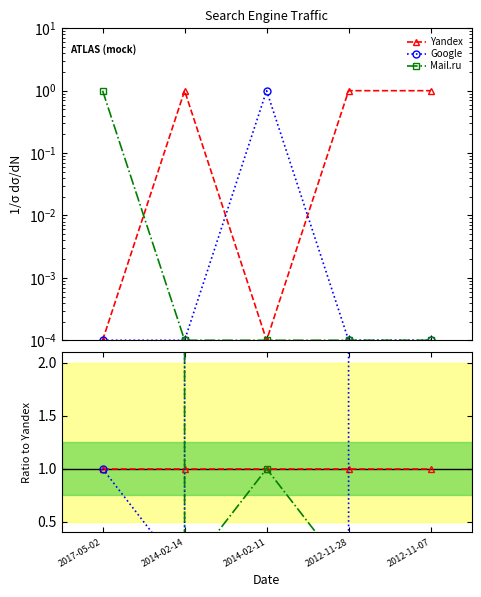

What are all the series names shown in the legend?

Yandex, Google, Mail.ru